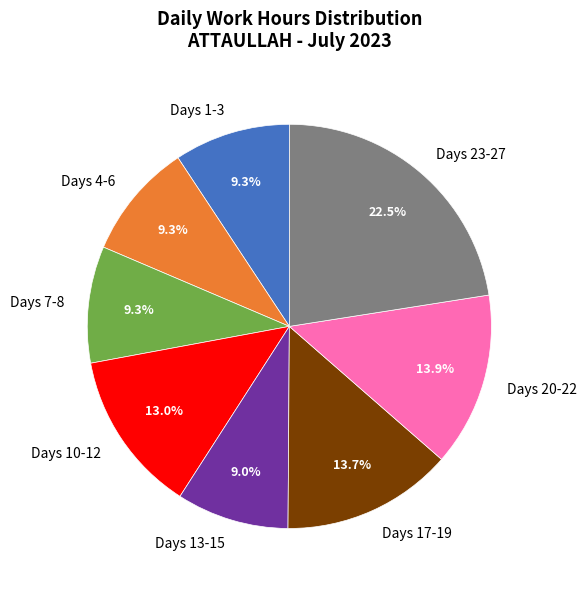

What percentage do Days 1-3 and Days 13-15 together represent?

18.3%